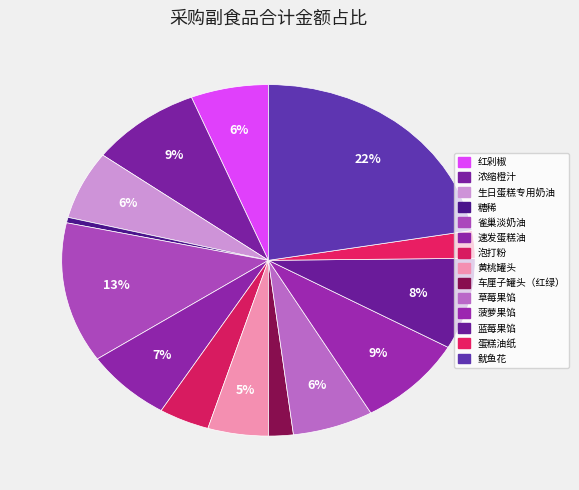

To the nearest percent, what percentage of the pie is 蛋糕油纸?

3%